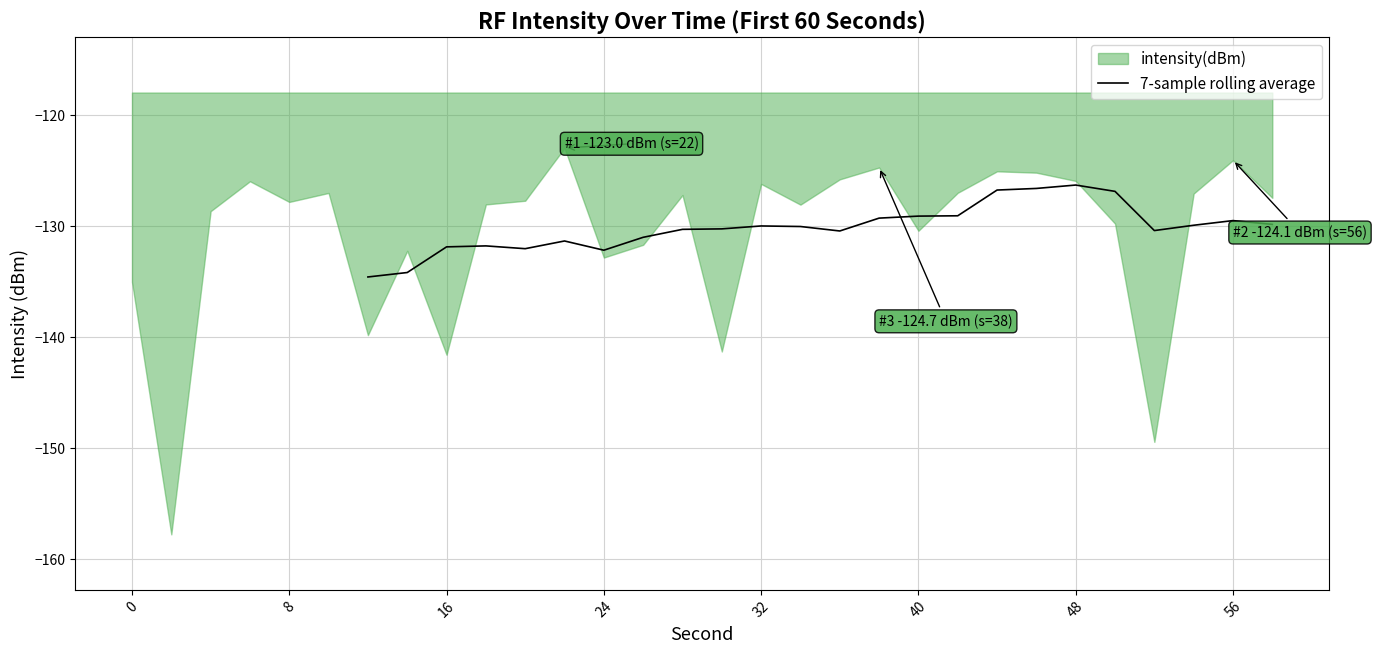

What is the lowest value of the 7-sample rolling average series?

-134.6